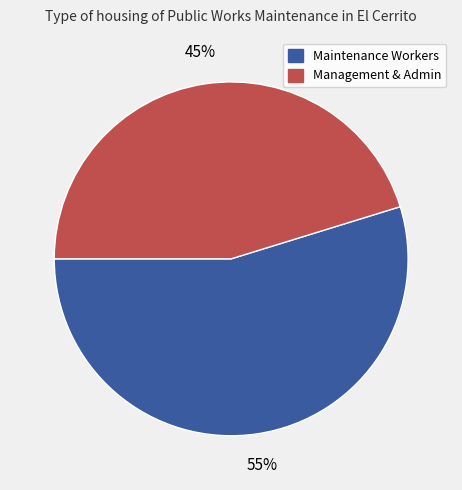

To the nearest percent, what is the difference between the largest and smallest slice percentages?

10%